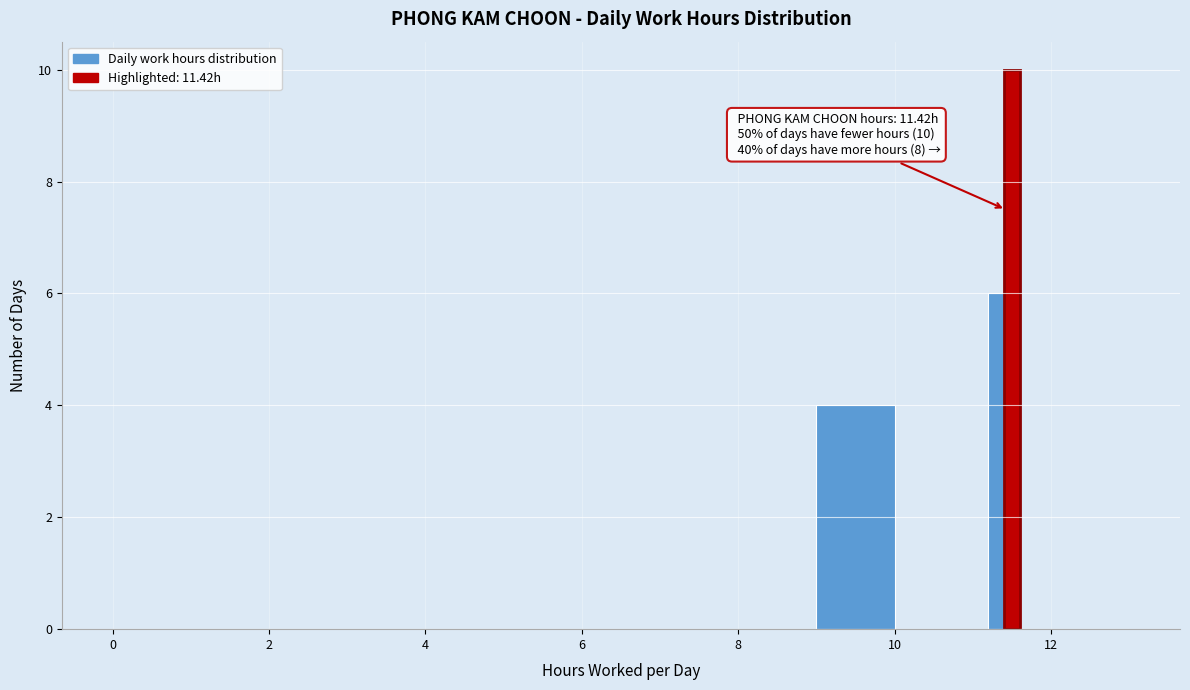

Around what value on the x-axis is the tallest bar? Give the approximate position of its centre, as read against the axis.

11.6